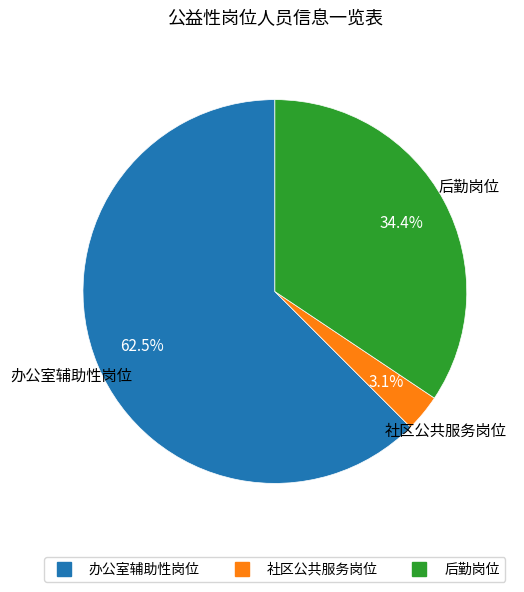

To the nearest percent, what portion does 后勤岗位 represent?

34%